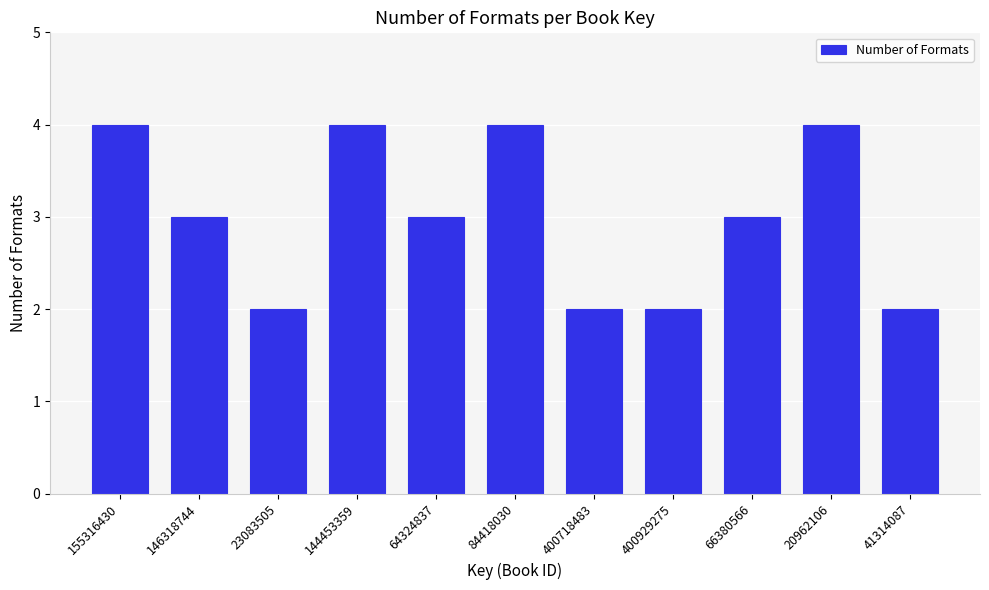

Reading left to right, extract all data points from this chart.

4	3	2	4	3	4	2	2	3	4	2